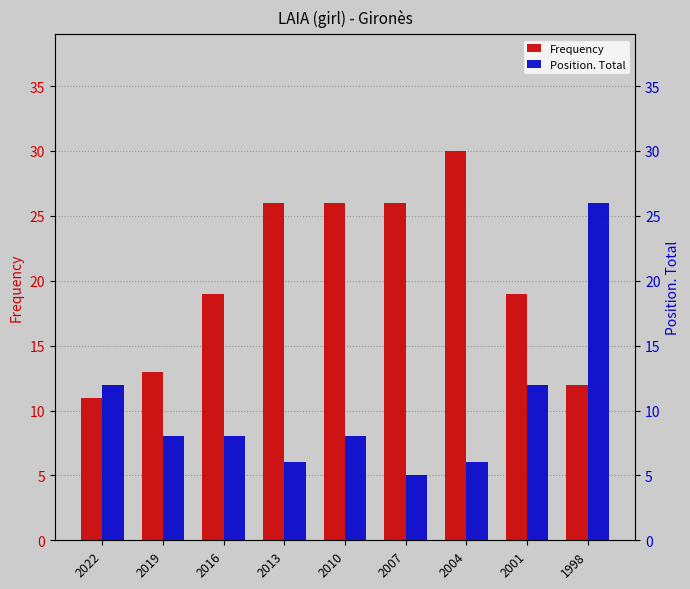

At which category is the sum across all series the highest?

1998